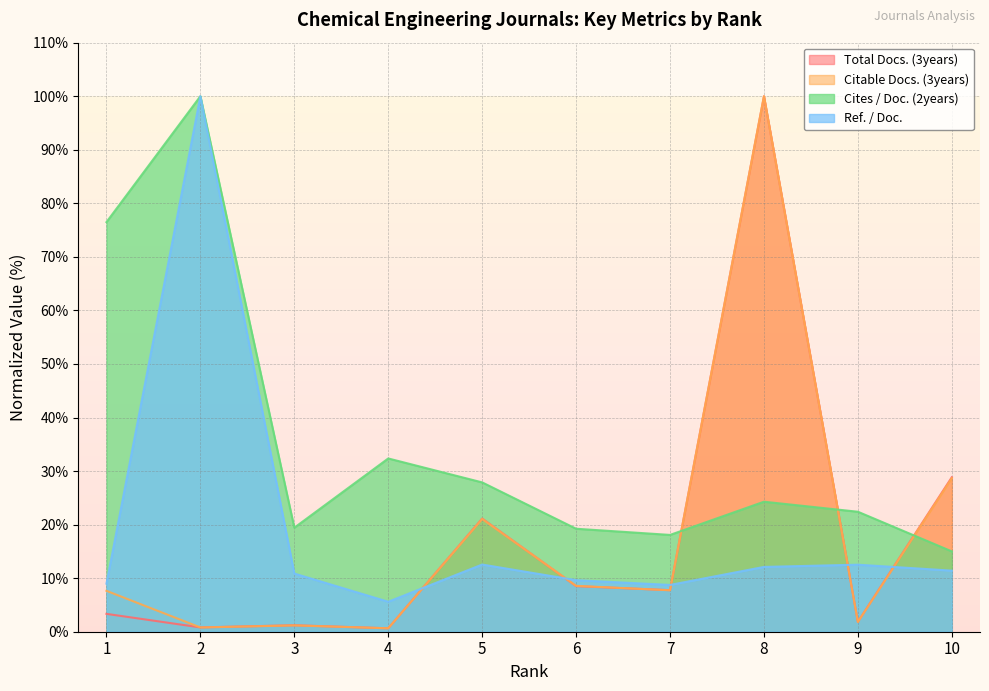

What value does the Citable Docs. (3years) series have at 2?

0.8